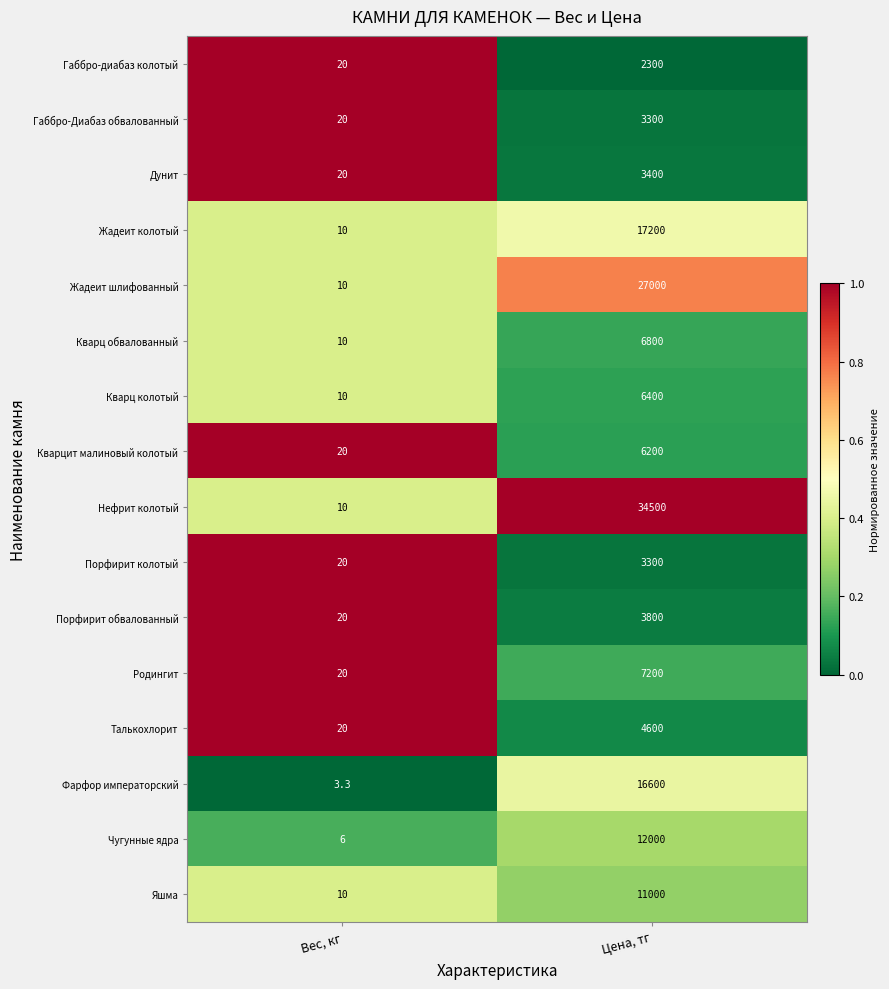

Which series has the largest total across all categories?

Нефрит колотый